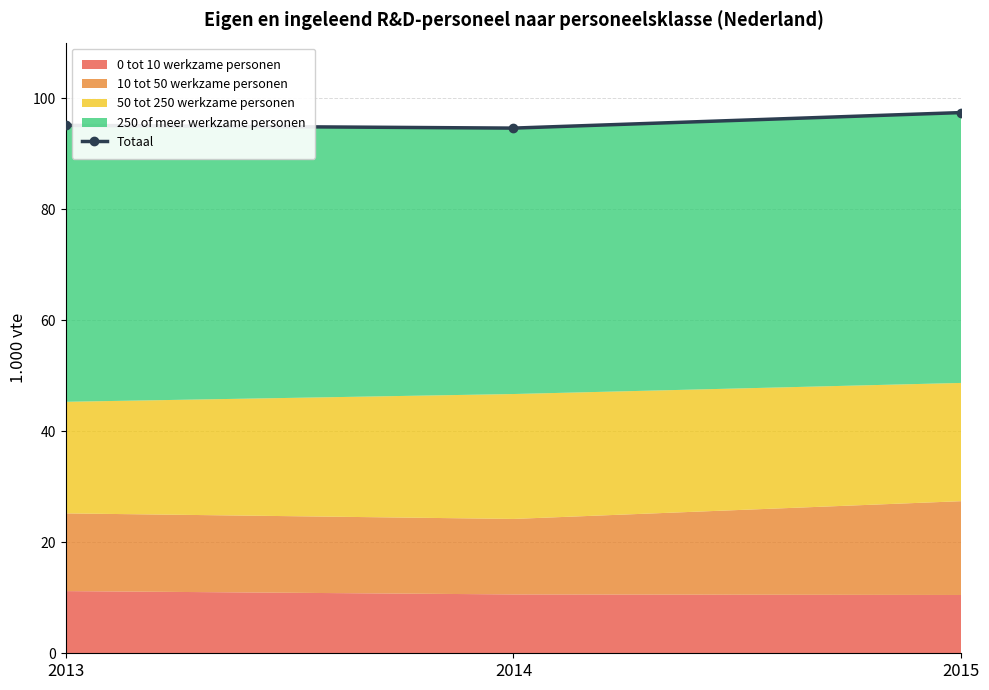

The chart shows a value of 141.3 at 2015. True or false?

False